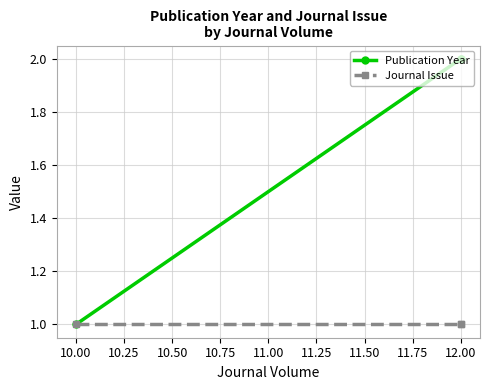

At 12.00, list the series in order from largest to smallest.

Publication Year, Journal Issue